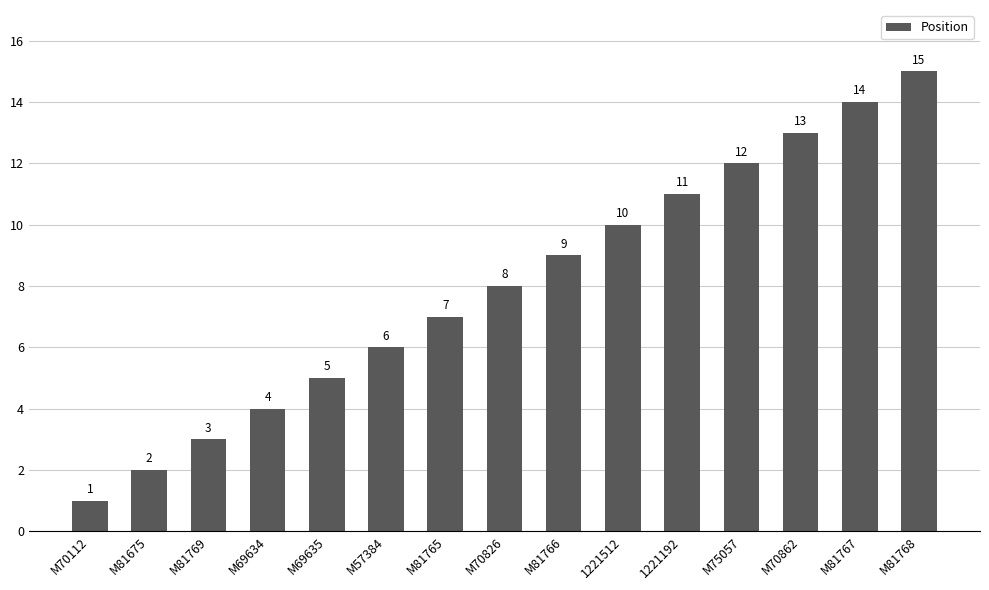

Rank the categories by value from highest to lowest.

M81768, M81767, M70862, M75057, 1221192, 1221512, M81766, M70826, M81765, M57384, M69635, M69634, M81769, M81675, M70112